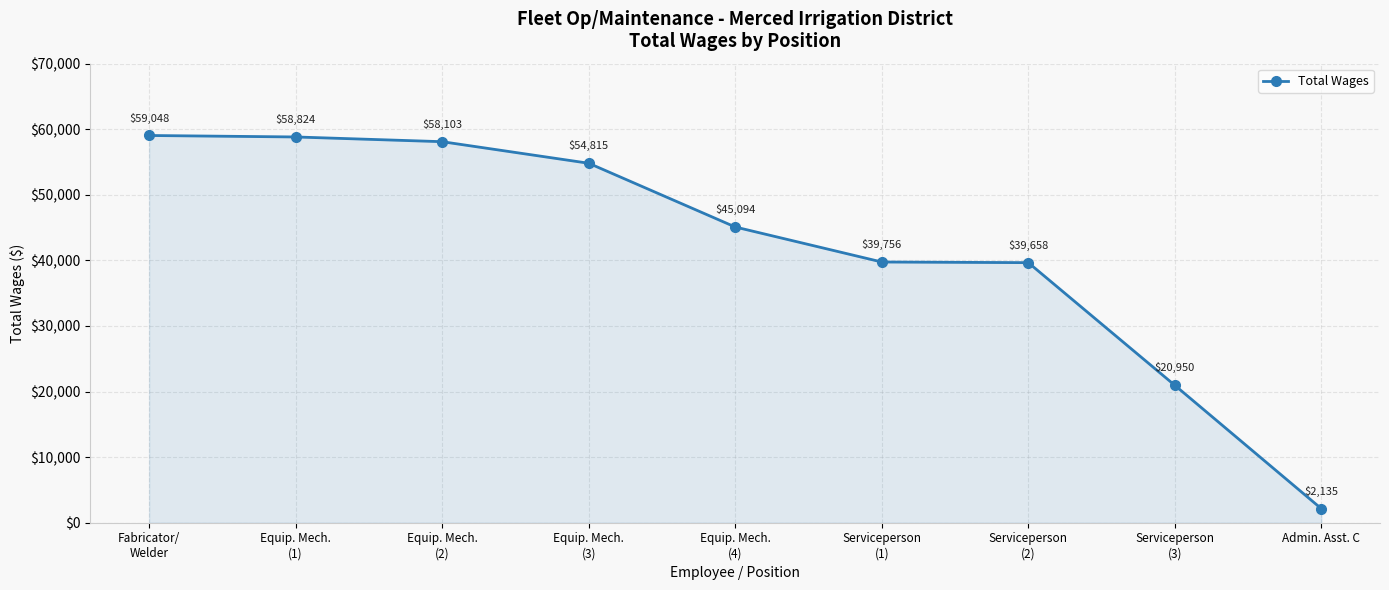

Count the number of categories in the chart.

9